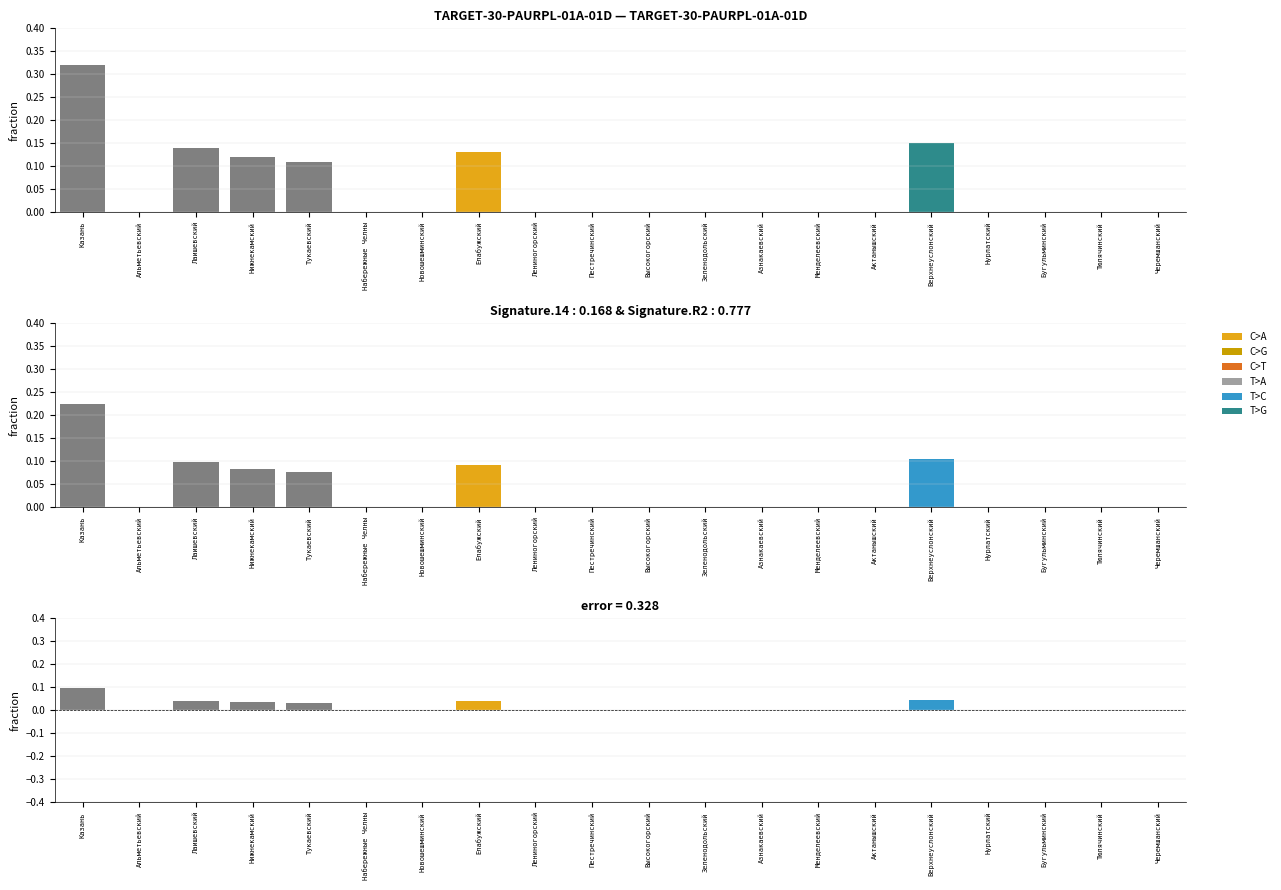

Between Зеленодольский and Альметьевский, which is larger?

Зеленодольский